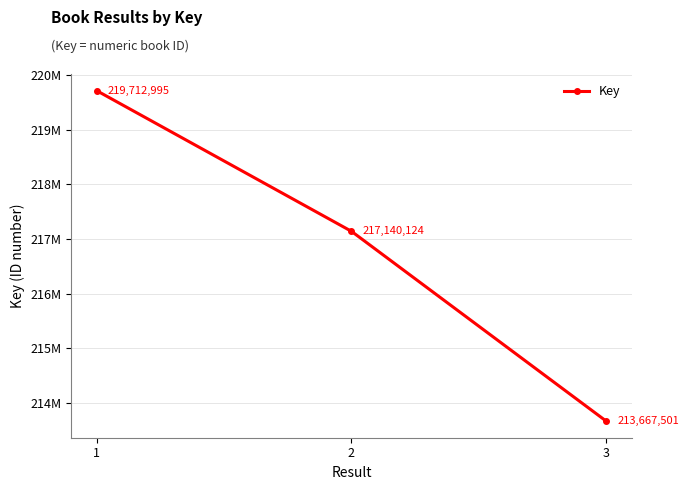

At which label is the value closest to 216690248?

2